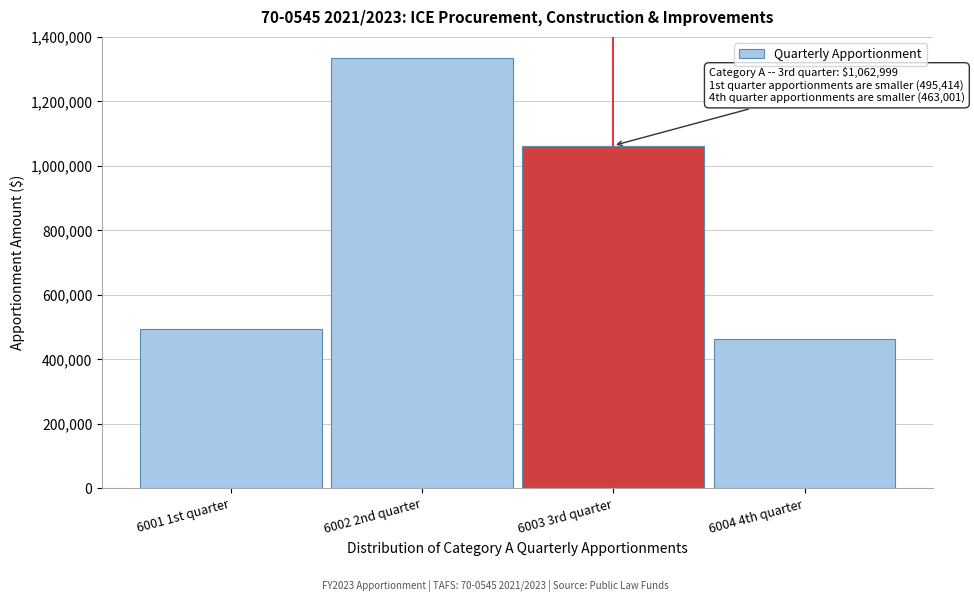

Reading left to right, transcribe all the data shown in this chart.

495414	1333340	1062999	463001